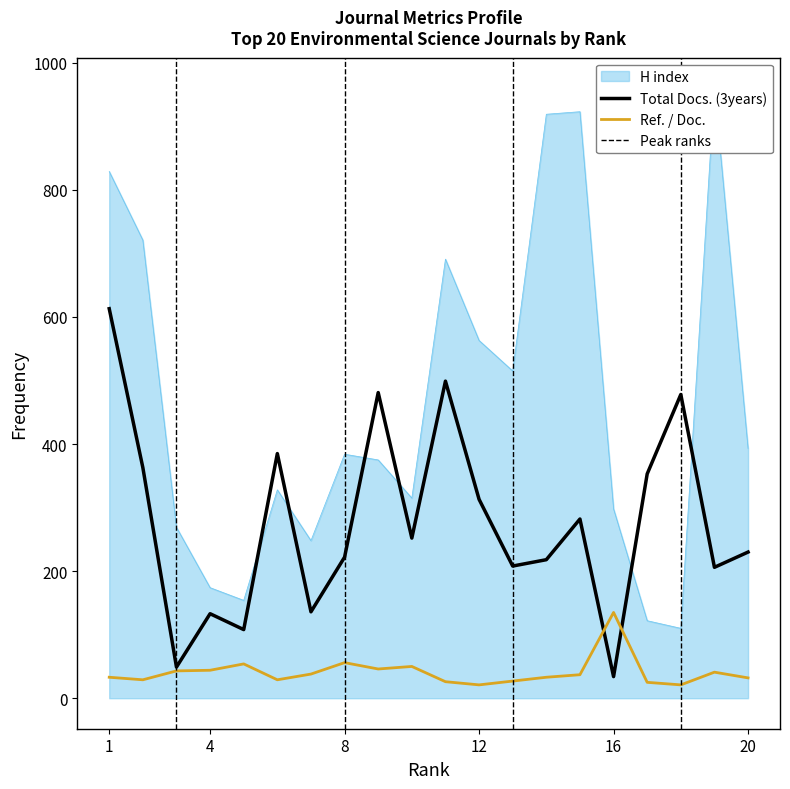

Is this an area chart (filled region under the line)?

No